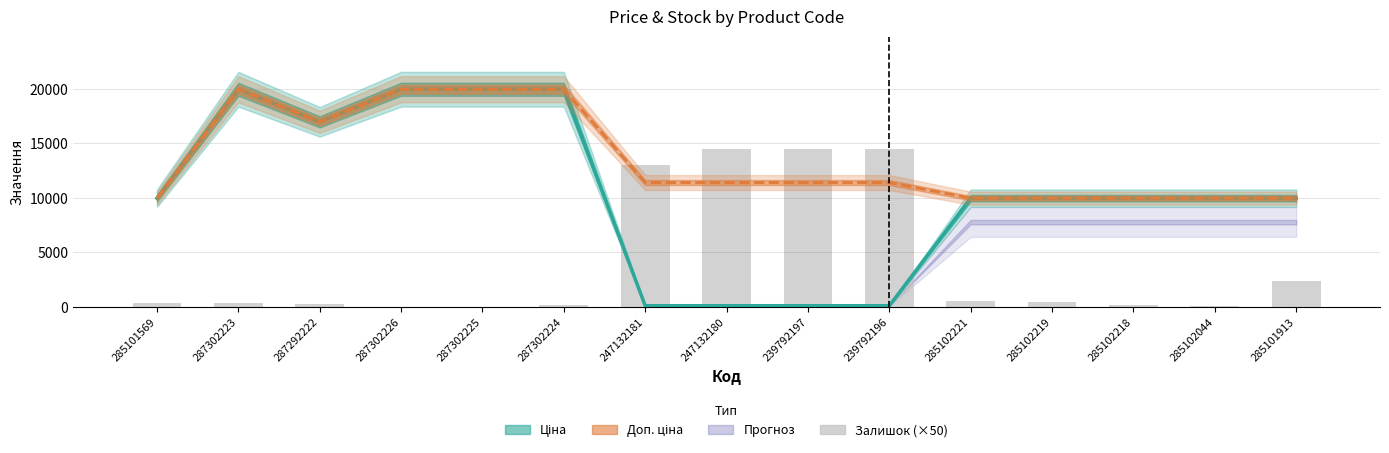

True or false: the data shows 3960 at 239792196.

False